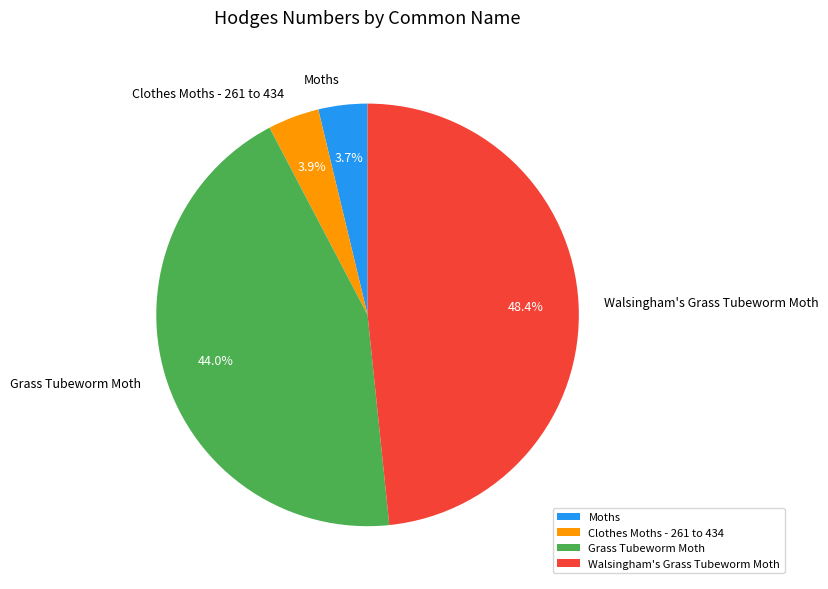

Is there any slice that represents more than half of the pie?

No